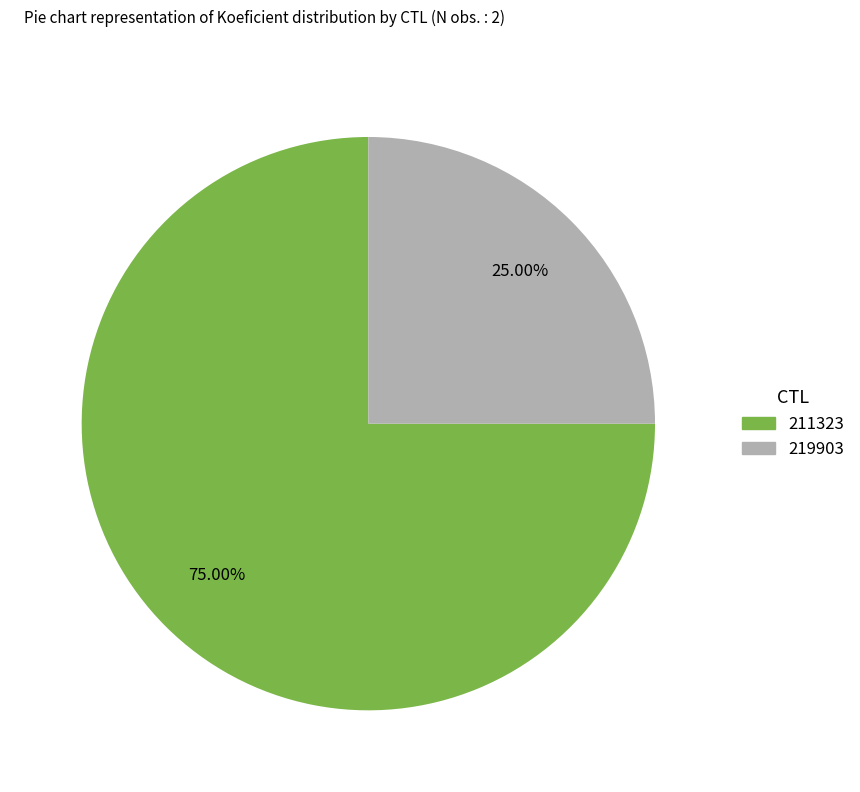

Rank the categories by value from lowest to highest.

219903, 211323